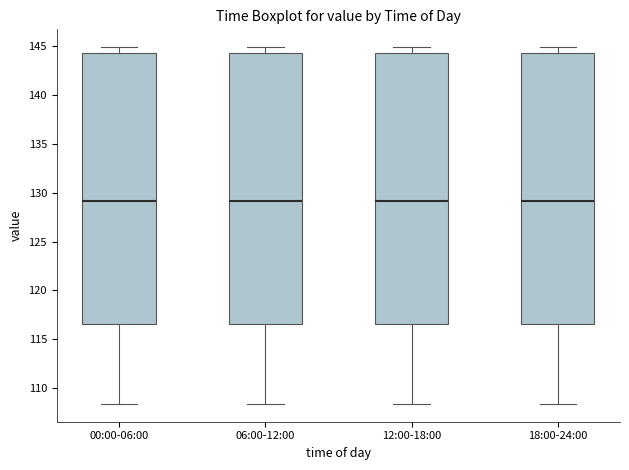

Reading left to right, read every box against the y-axis: the position of its median line, the range the box covers, and the ends of its whiskers. The values are not printed on the chart, so give them approximately, as read against the axis.

00:00-06:00: median 129.0, box 116.5 to 144.5, whiskers 108.5 to 145.0
06:00-12:00: median 129.0, box 116.5 to 144.5, whiskers 108.5 to 145.0
12:00-18:00: median 129.0, box 116.5 to 144.5, whiskers 108.5 to 145.0
18:00-24:00: median 129.0, box 116.5 to 144.5, whiskers 108.5 to 145.0